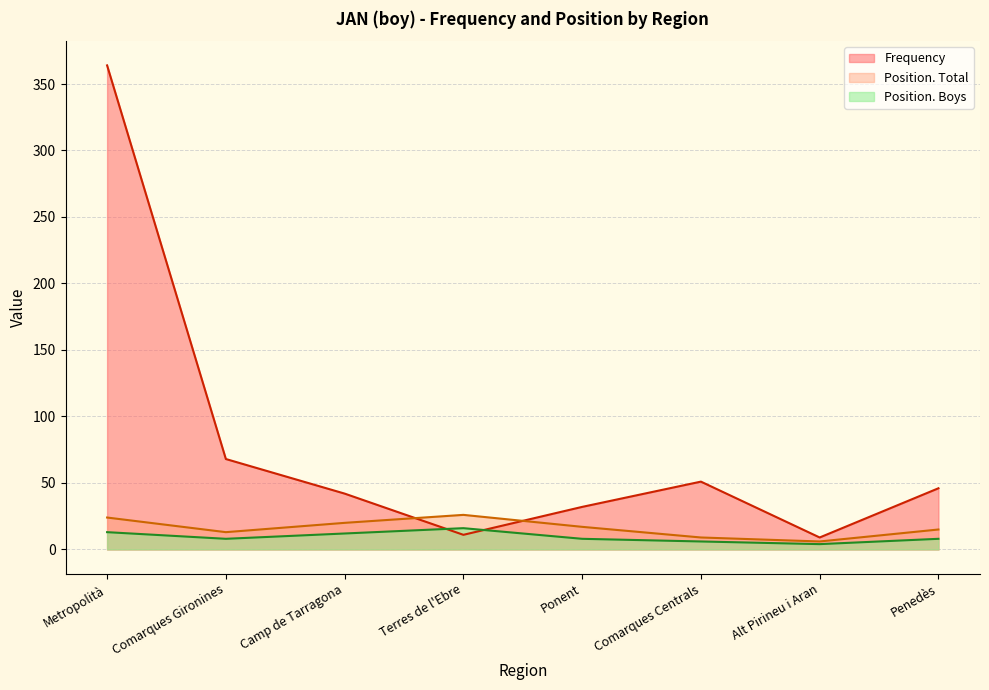

Count the Position. Total values in the range 13 to 24.

5